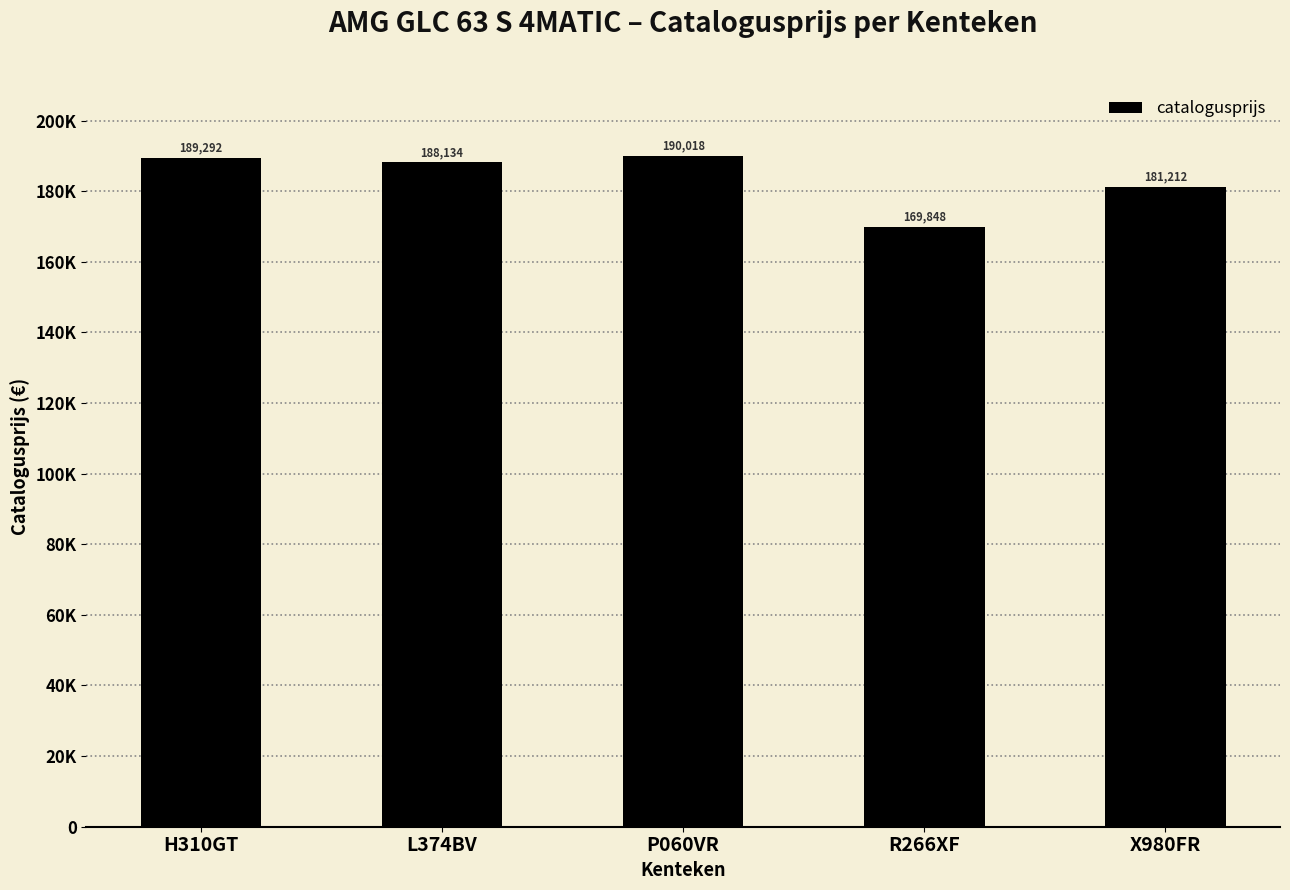

What is the sum of the values at R266XF and L374BV?

357982